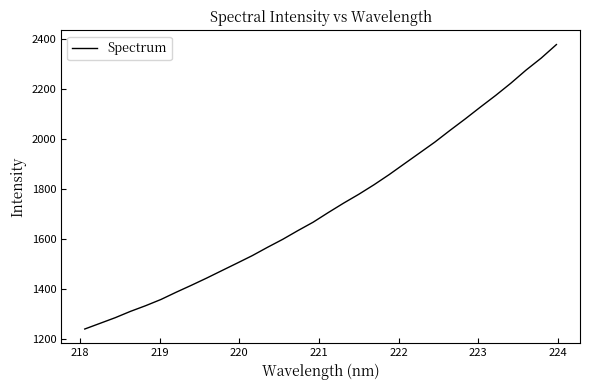

What is the difference between the maximum and minimum values?

1137.7